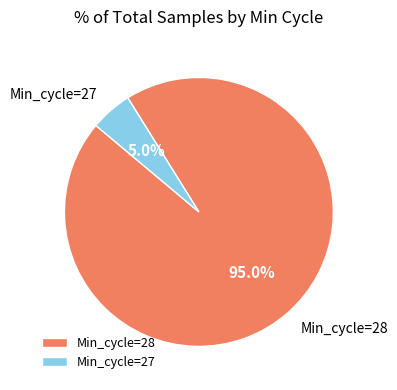

Is there any slice that represents more than half of the pie?

Yes